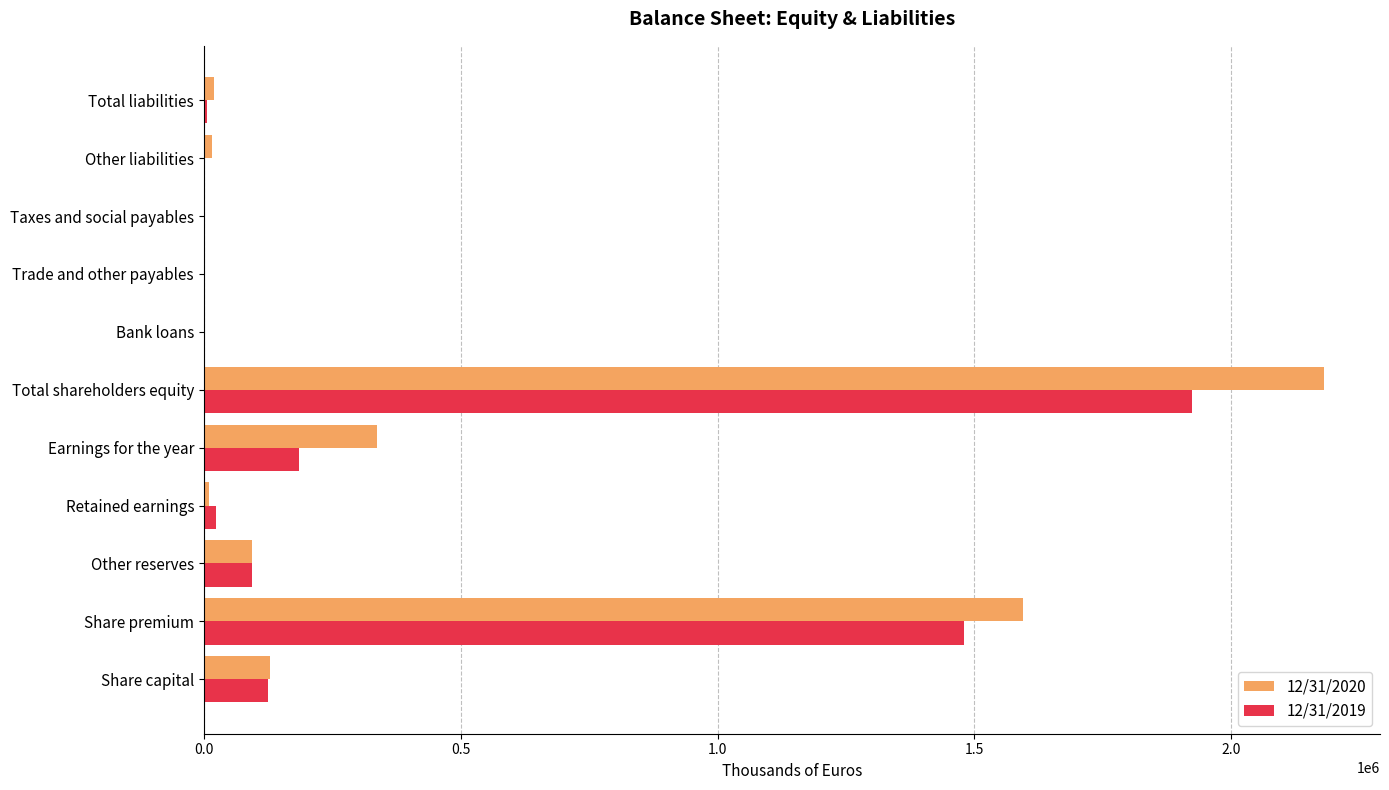

At which category is the sum across all series the highest?

Total shareholders equity